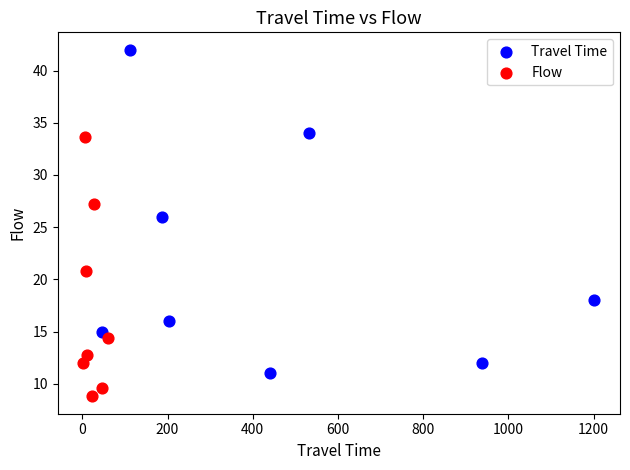

Which series reaches the minimum Y coordinate?

Flow